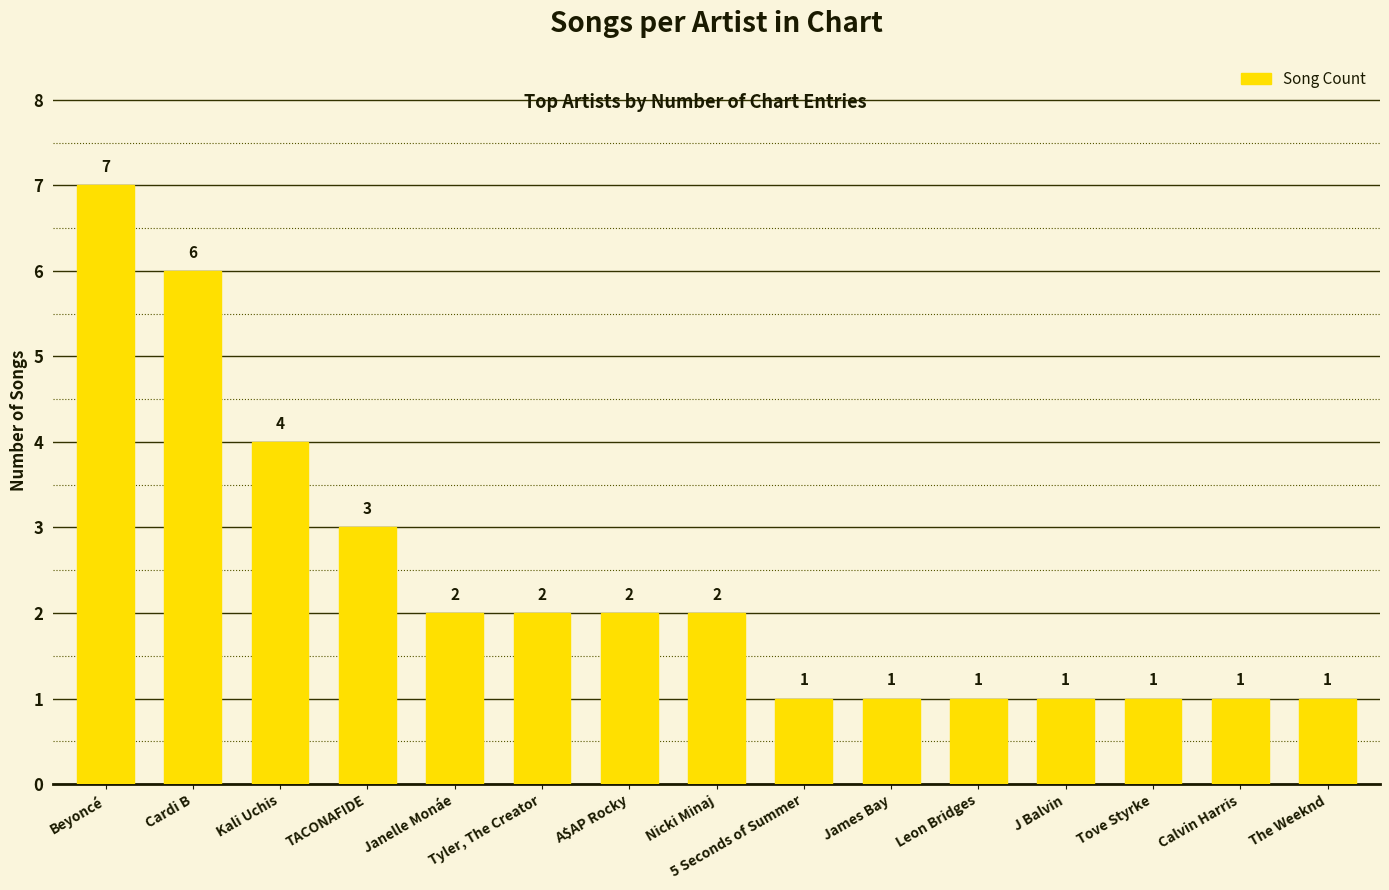

Count the number of categories in the chart.

15